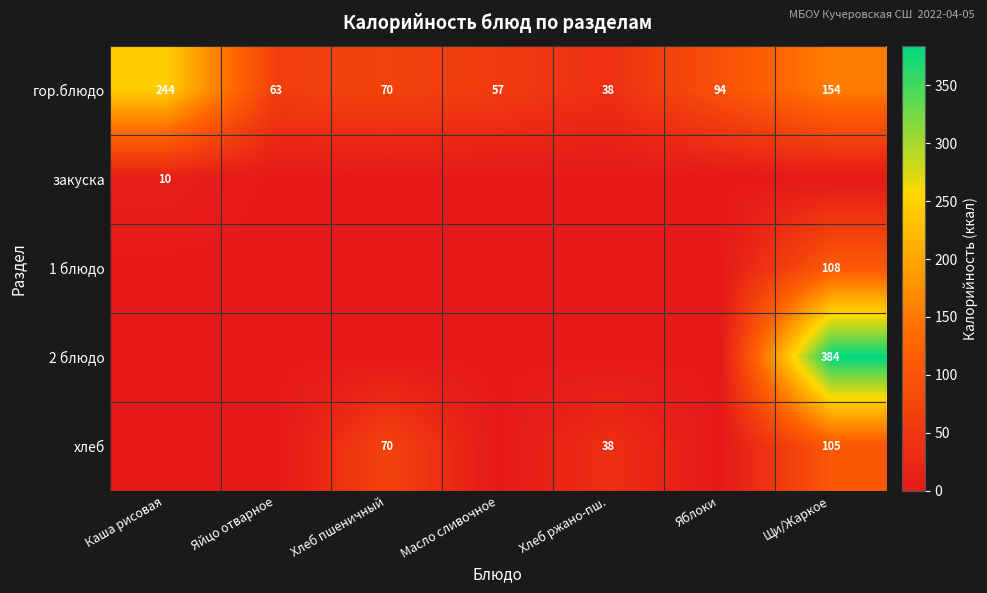

Between Каша рисовая and Масло сливочное, which is larger?

Каша рисовая